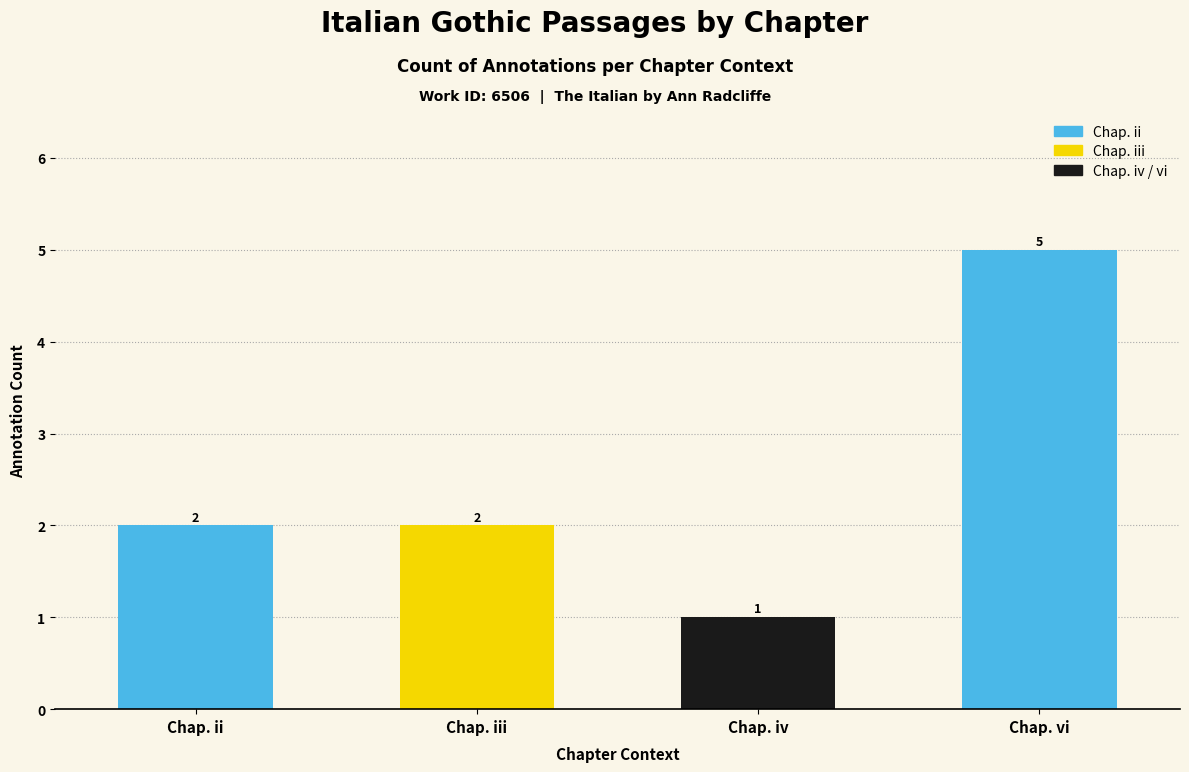

Does the chart contain any negative values?

No